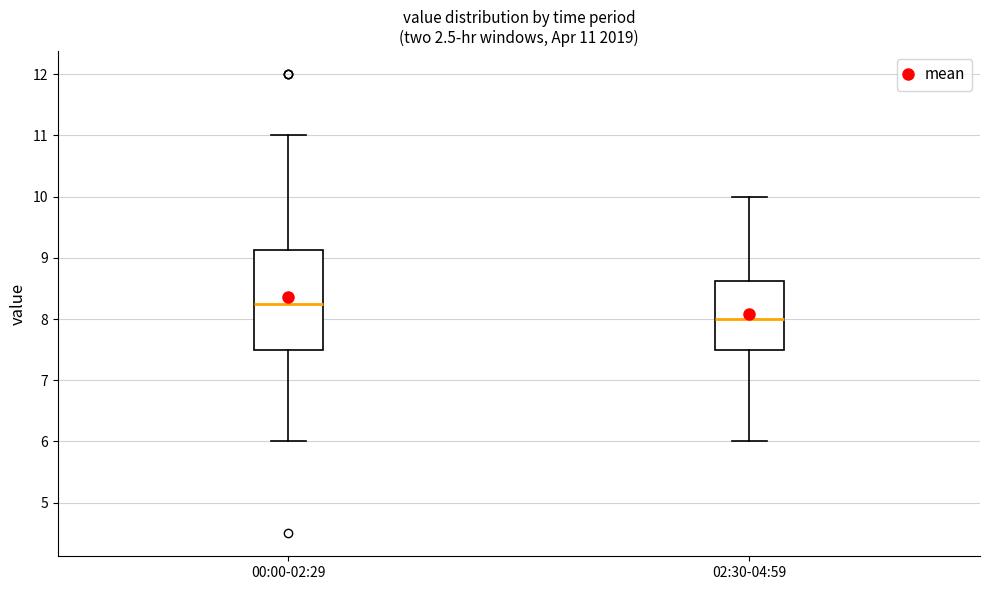

Which box's median line is the lowest?

02:30-04:59